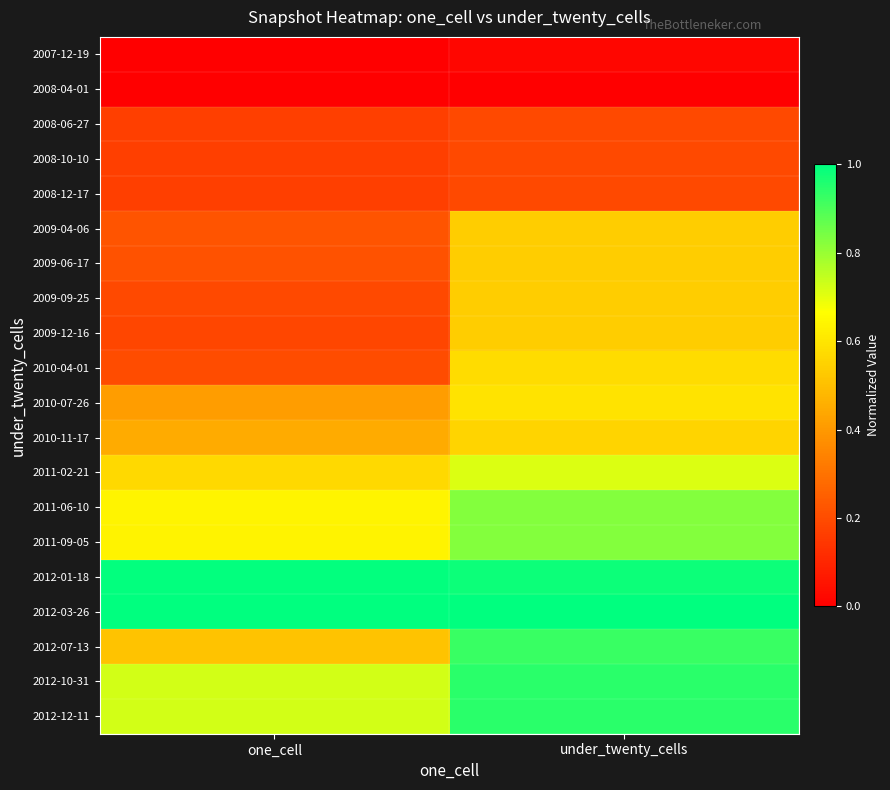

Which series has the largest total across all categories?

2012-03-26